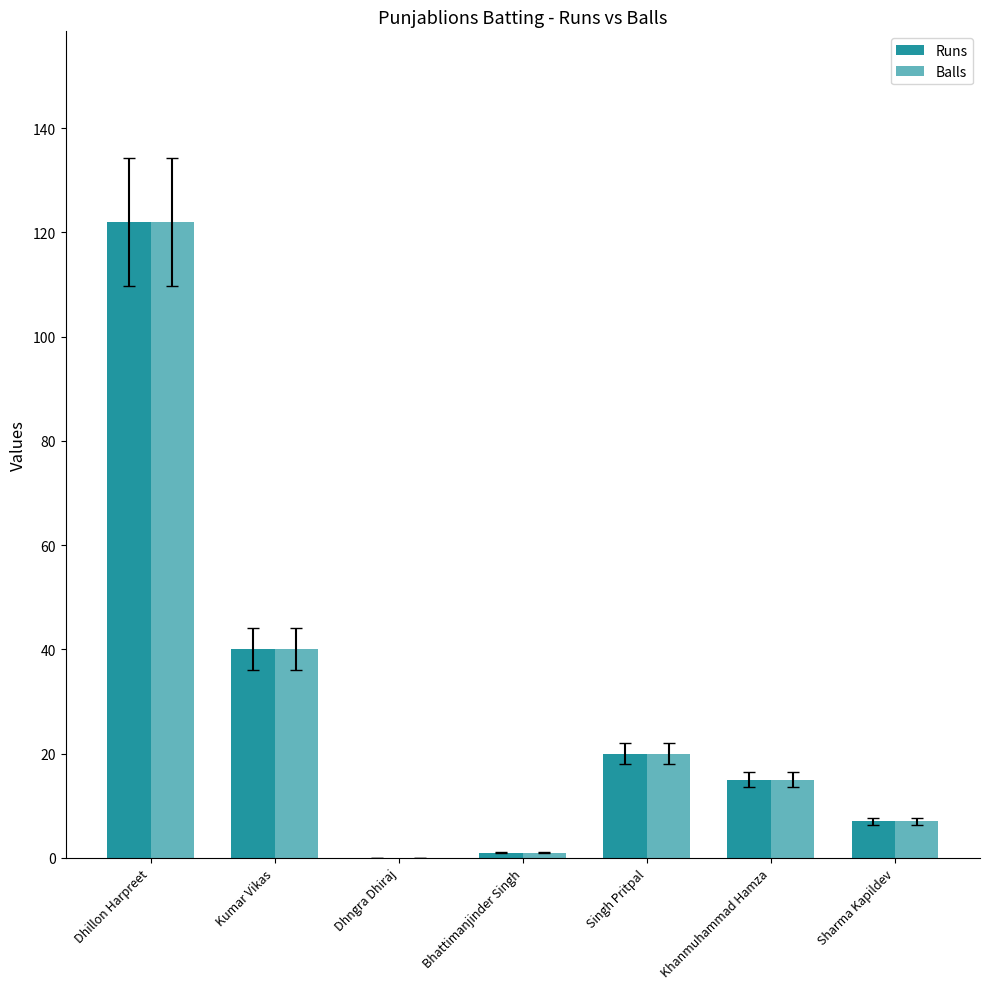

How many distinct data groups are displayed?

2